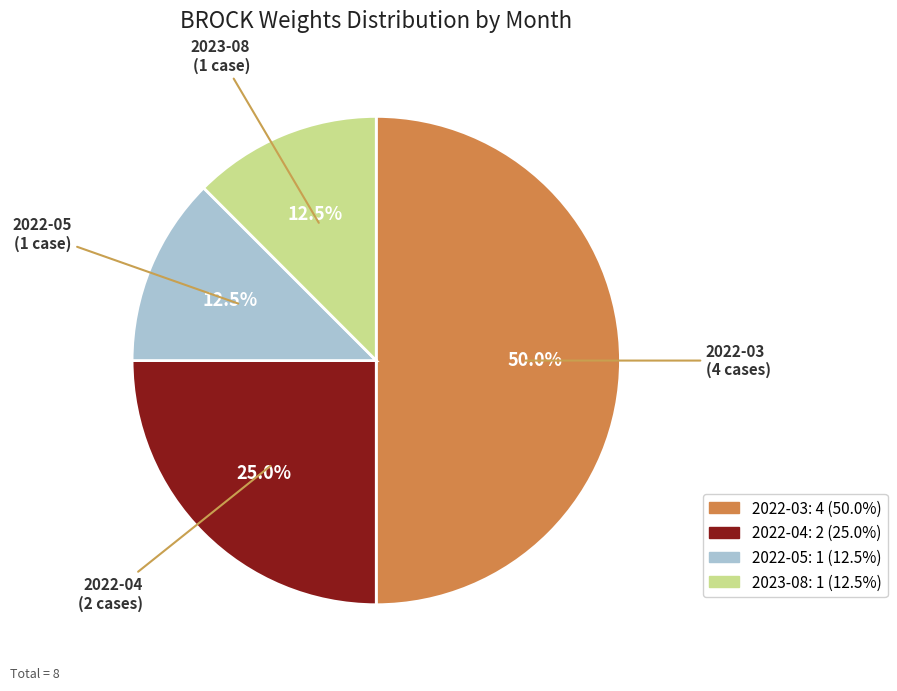

Is the sum of 2022-04 and 2022-03 greater than half?

Yes